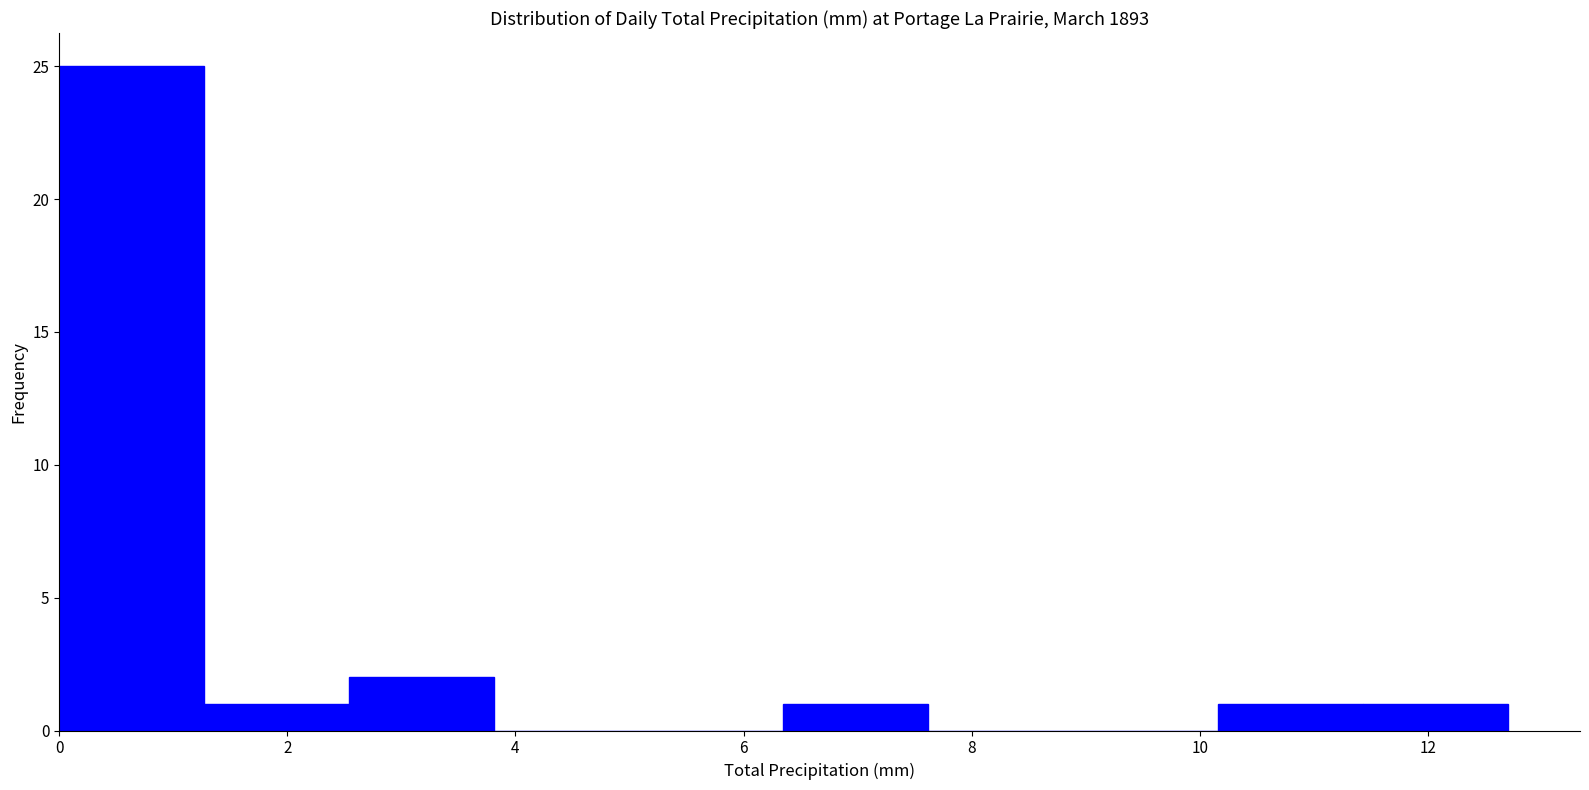

Reading left to right, transcribe this chart: for each bar, give the range it covers on the x-axis and its height. Neither the bar edges nor the heights are printed on the chart, so give them approximately, as read against the axes.

0.0 to 1.2: 25
1.2 to 2.6: 1
2.6 to 3.8: 2
3.8 to 5.0: 0
5.0 to 6.4: 0
6.4 to 7.6: 1
7.6 to 8.8: 0
8.8 to 10.2: 0
10.2 to 11.4: 1
11.4 to 12.8: 1